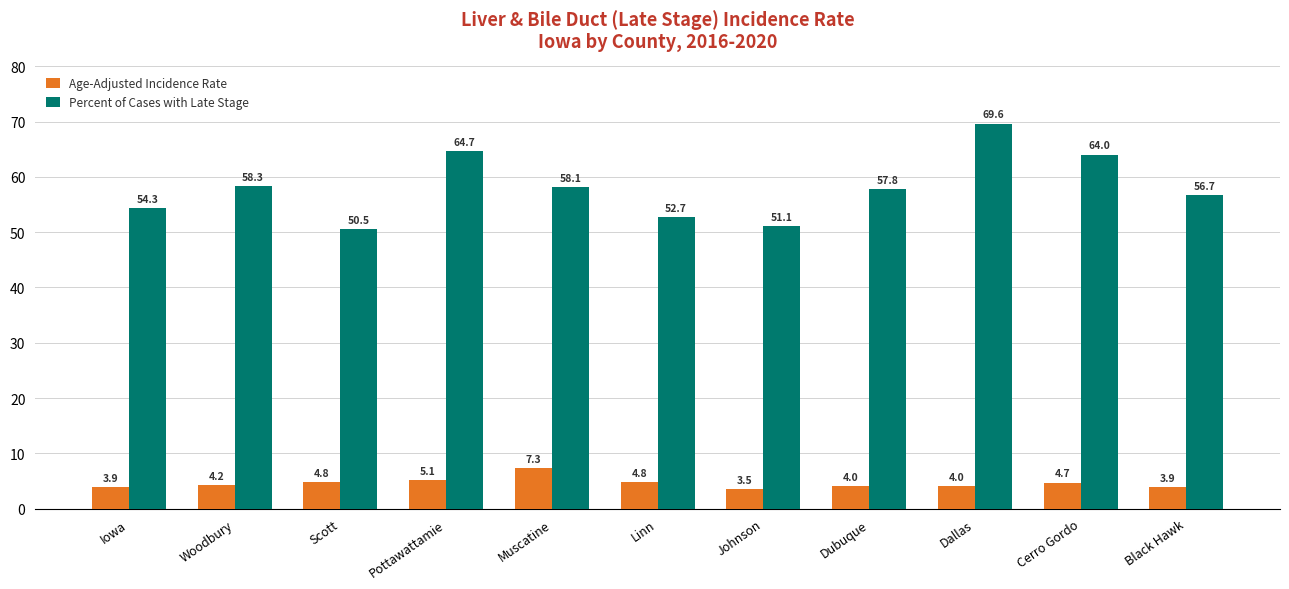

Which label corresponds to the largest value in the chart?

Dallas